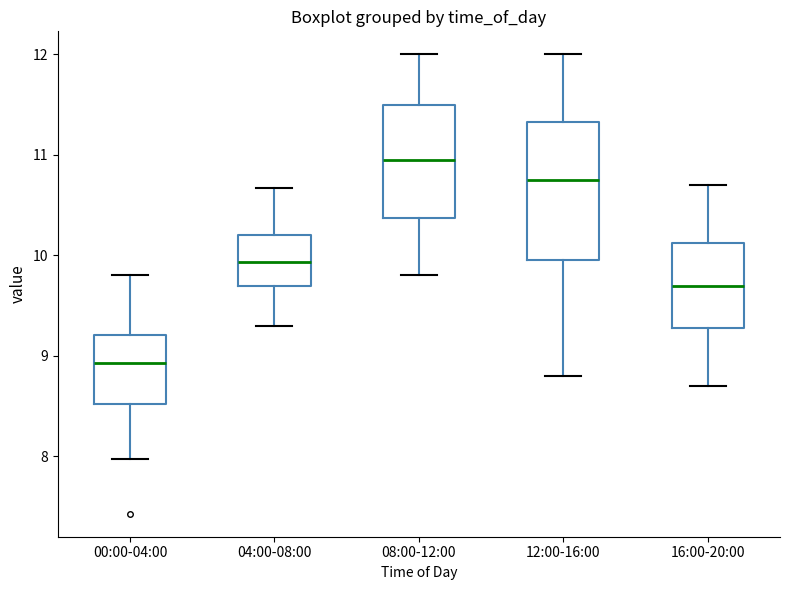

Reading left to right, read every box against the y-axis: the position of its median line, the range the box covers, and the ends of its whiskers. The values are not printed on the chart, so give them approximately, as read against the axis.

00:00-04:00: median 8.9, box 8.5 to 9.2, whiskers 8.0 to 9.8
04:00-08:00: median 9.9, box 9.7 to 10.2, whiskers 9.3 to 10.7
08:00-12:00: median 11.0, box 10.4 to 11.5, whiskers 9.8 to 12.0
12:00-16:00: median 10.8, box 10.0 to 11.3, whiskers 8.8 to 12.0
16:00-20:00: median 9.7, box 9.3 to 10.1, whiskers 8.7 to 10.7